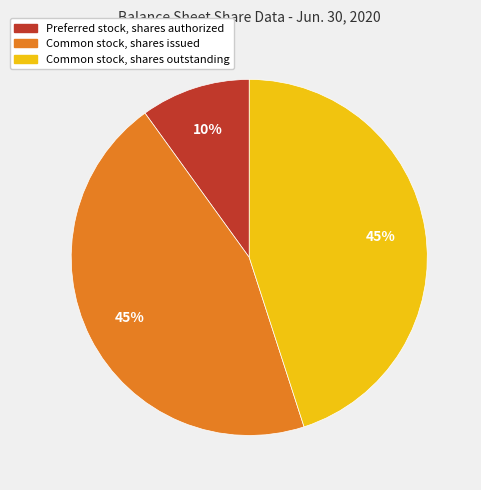

How many segments does this pie chart have?

3